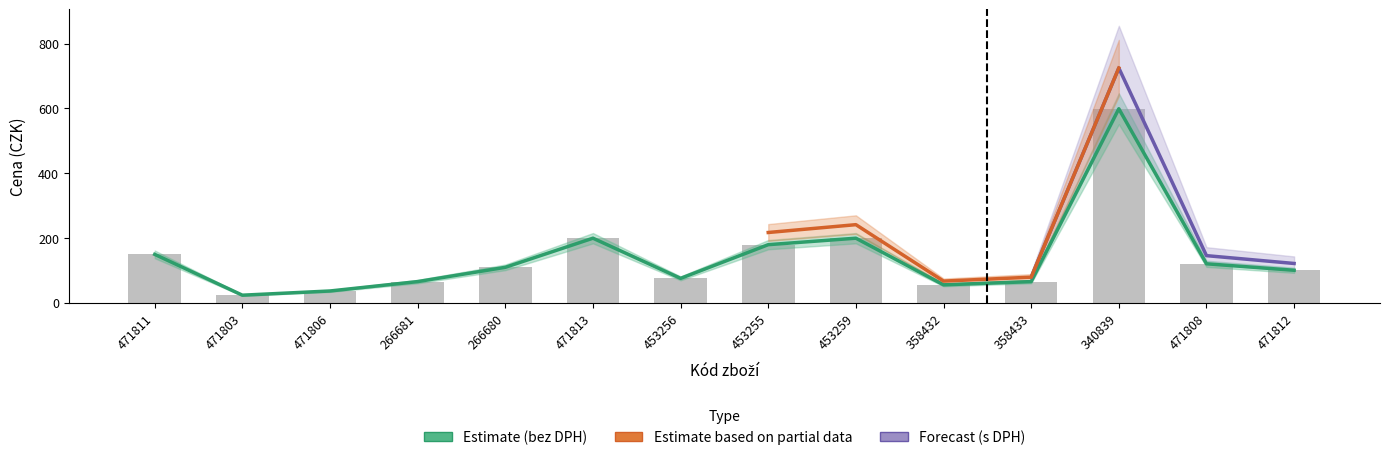

What is the maximum value shown in the chart?

599.0